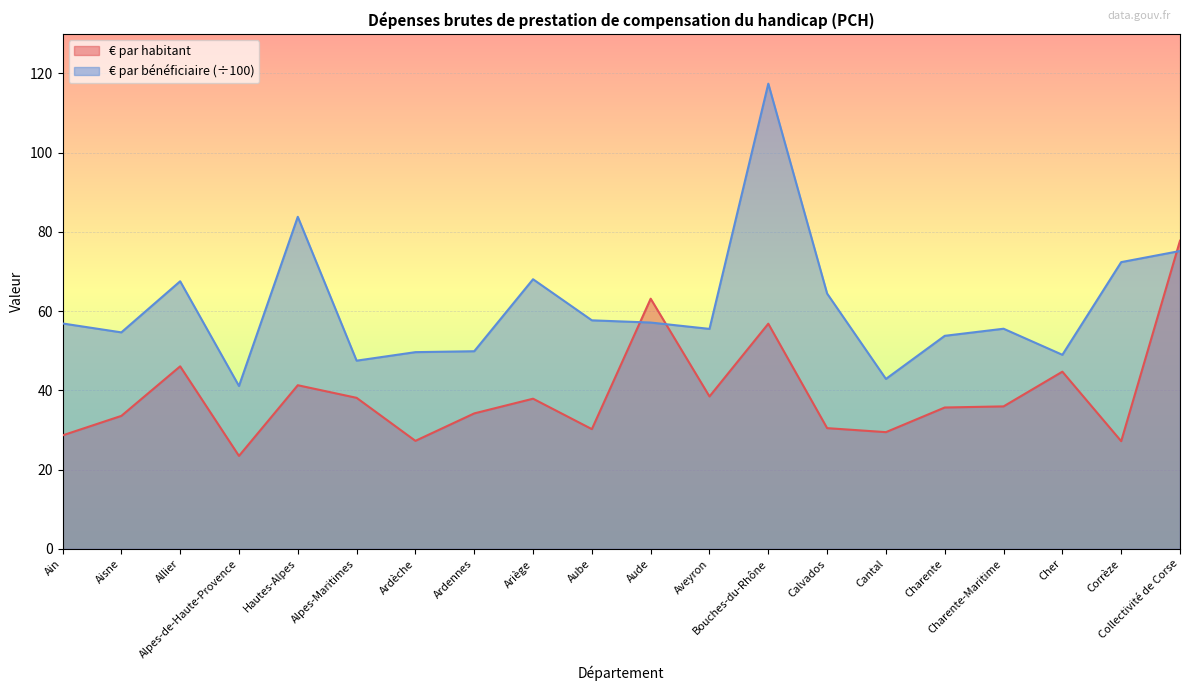

What is the difference between the maximum and minimum values in the € par bénéficiaire (÷100) series?

76.3